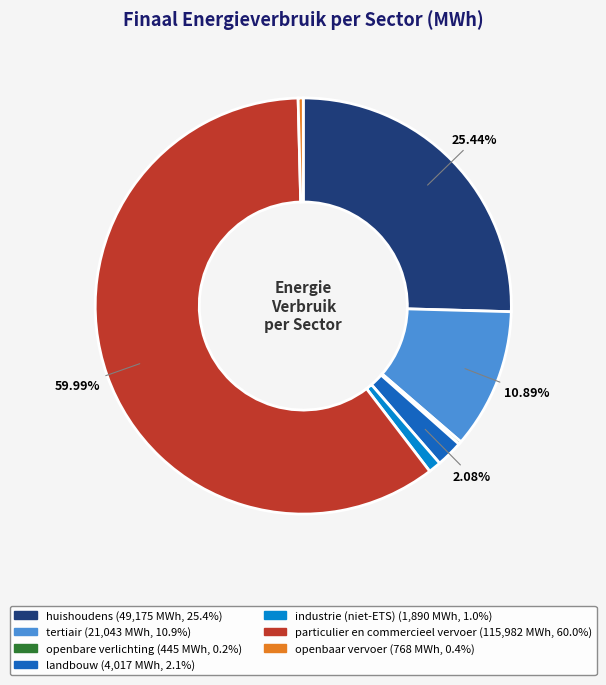

What is the ratio of the value at huishoudens to the value at tertiair?

2.3